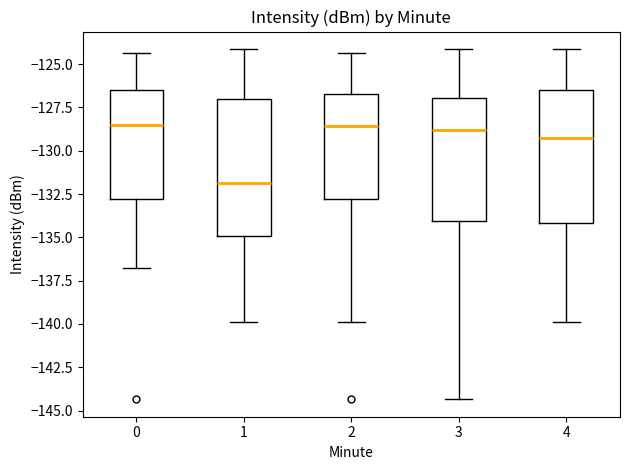

Reading left to right, read every box against the y-axis: the position of its median line, the range the box covers, and the ends of its whiskers. The values are not printed on the chart, so give them approximately, as read against the axis.

0: median -128.5, box -133.0 to -126.5, whiskers -136.5 to -124.5
1: median -132.0, box -135.0 to -127.0, whiskers -140.0 to -124.0
2: median -128.5, box -133.0 to -126.5, whiskers -140.0 to -124.5
3: median -129.0, box -134.0 to -127.0, whiskers -144.5 to -124.0
4: median -129.0, box -134.0 to -126.5, whiskers -140.0 to -124.0